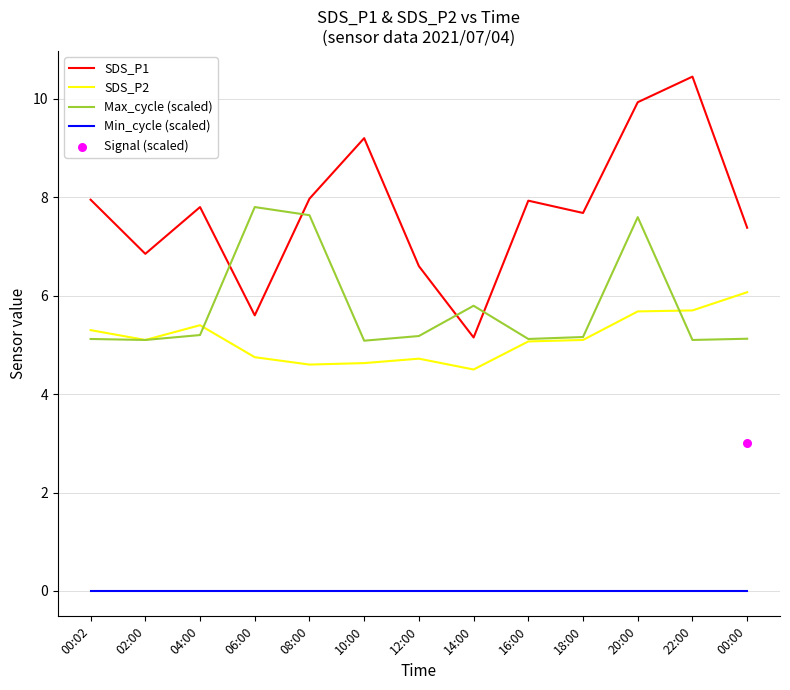

Which series has the widest spread of Y values?

SDS_P1